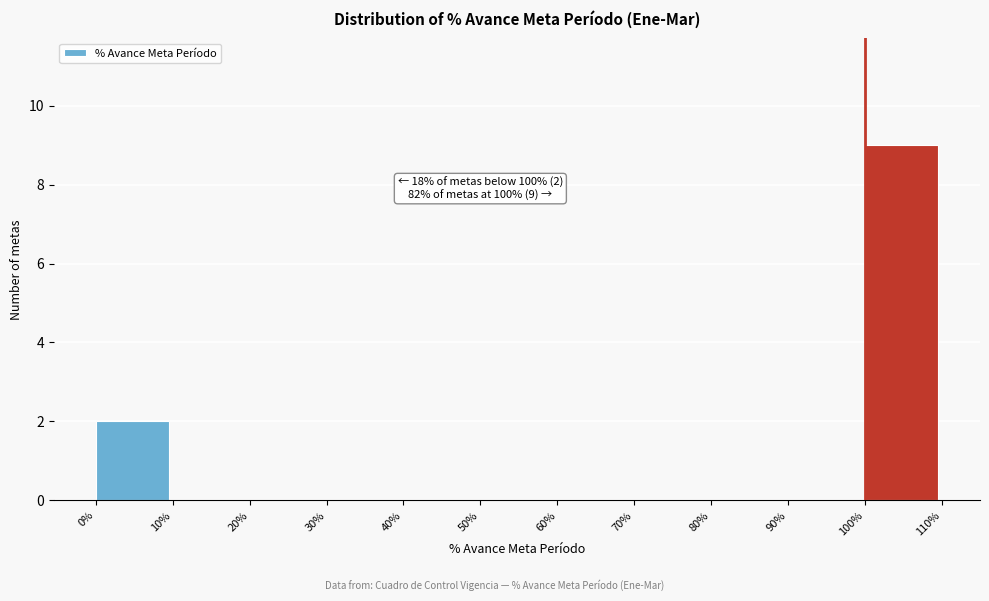

Which range on the x-axis has the tallest bar?

100% to 110%